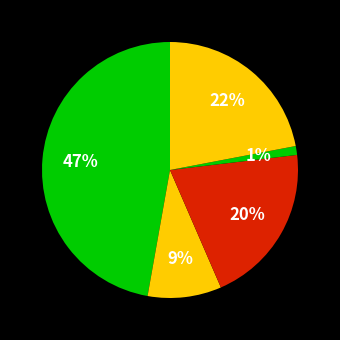

Is there any slice that represents more than half of the pie?

No